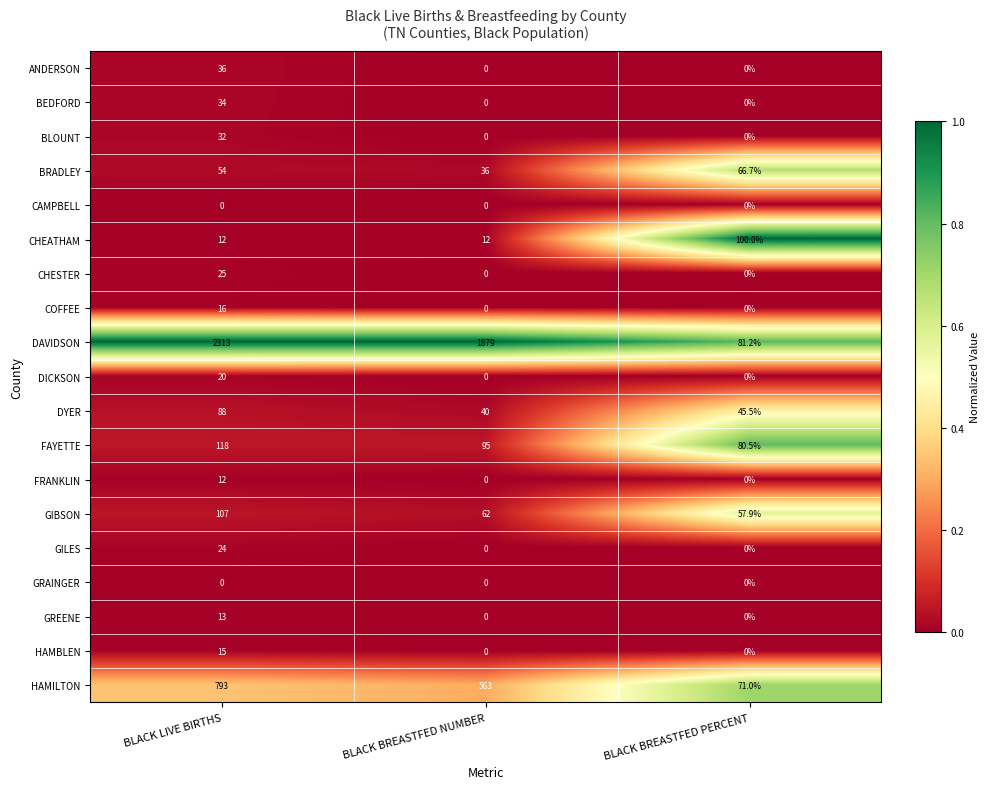

What is the spread (max minus min) of values at BLACK BREASTFED PERCENT?

100.0